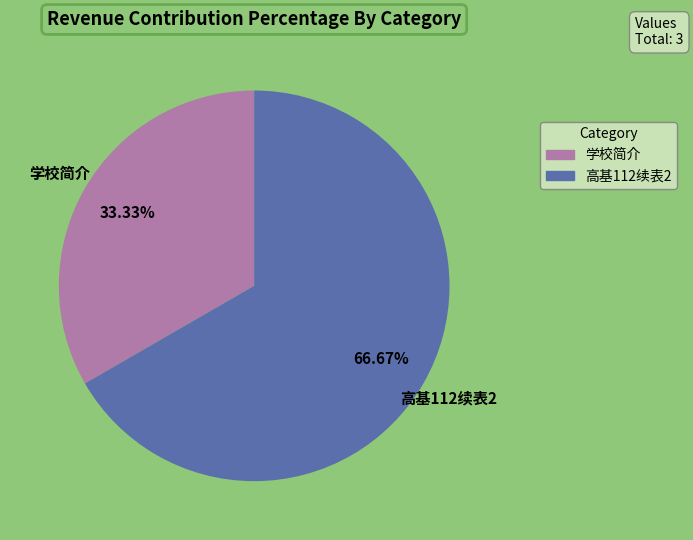

To the nearest percent, what is the combined percentage of 学校简介 and 高基112续表2?

100%